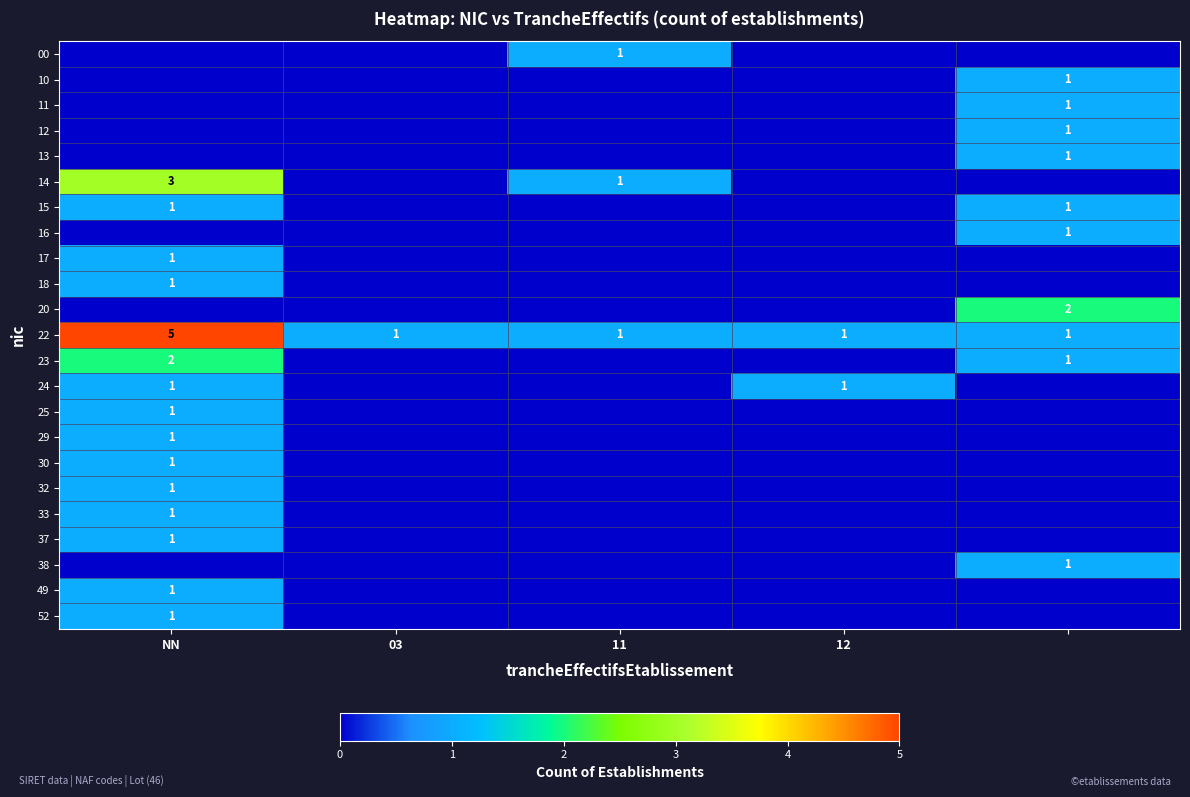

Is it true that 17 equals 1 at NN?

True